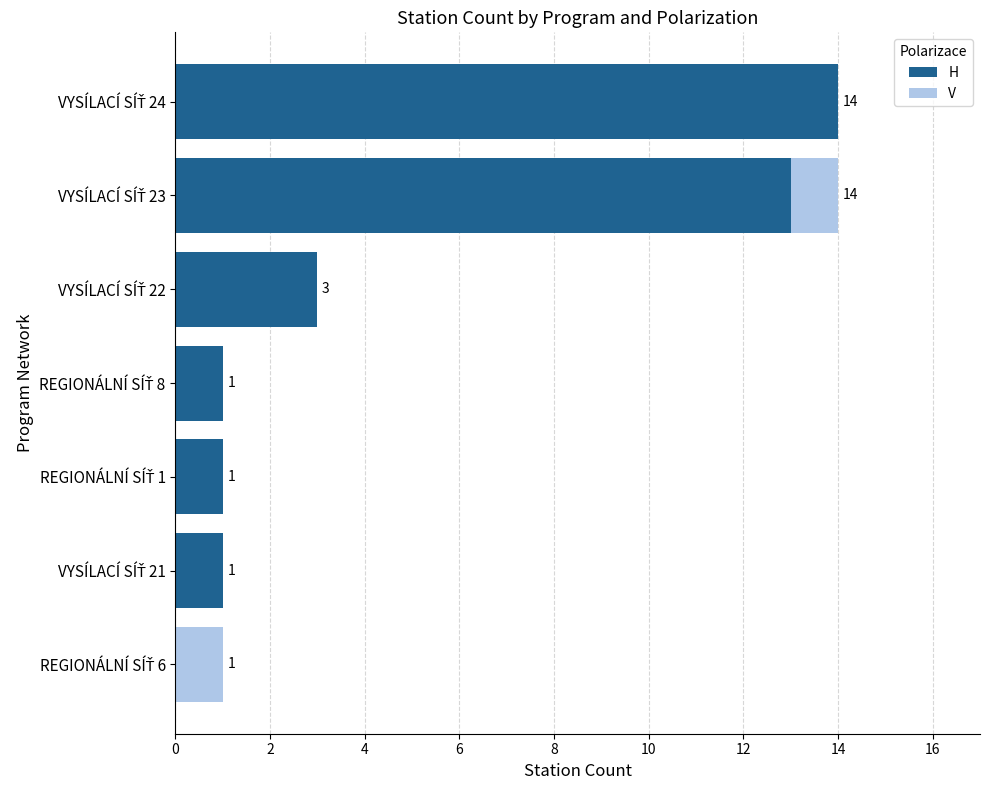

What is the maximum value for H?

14